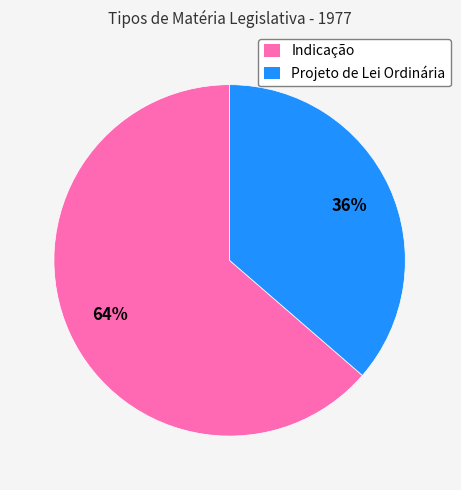

How many slices are in this pie chart?

2